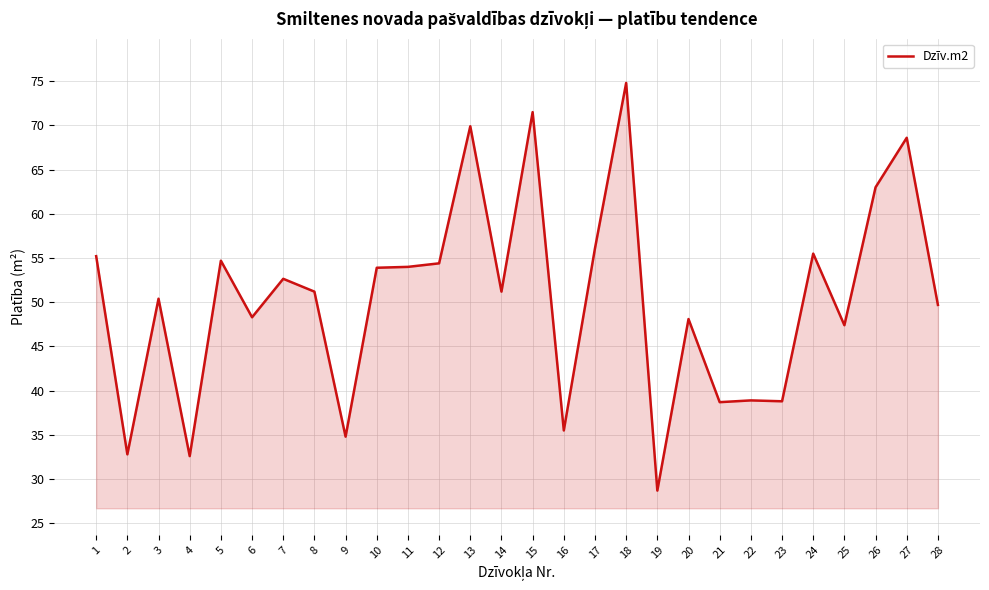

At which category does the data reach its first local peak?

3